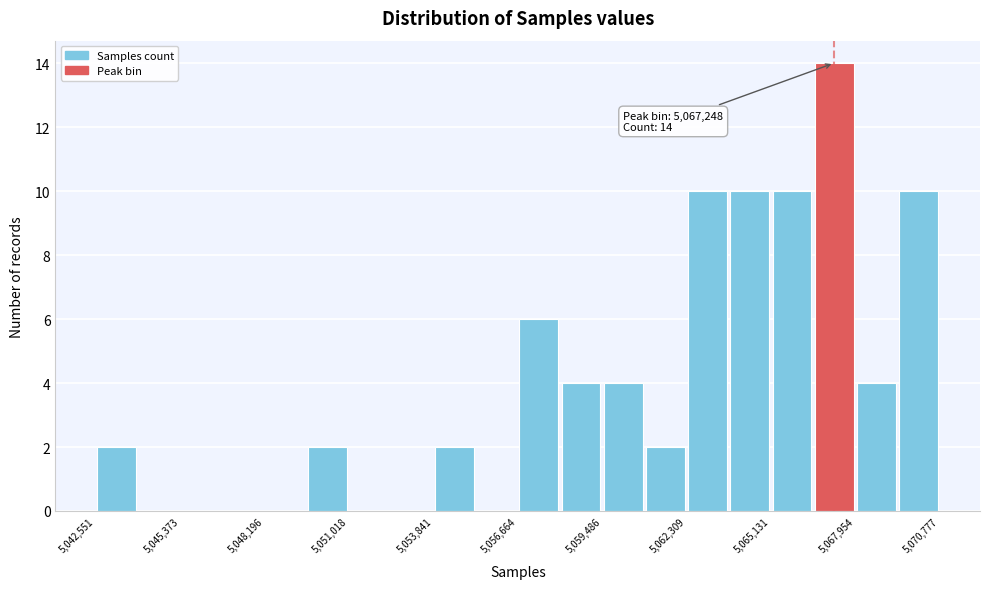

Around what value on the x-axis is the tallest bar? Give the approximate position of its centre, as read against the axis.

5067000